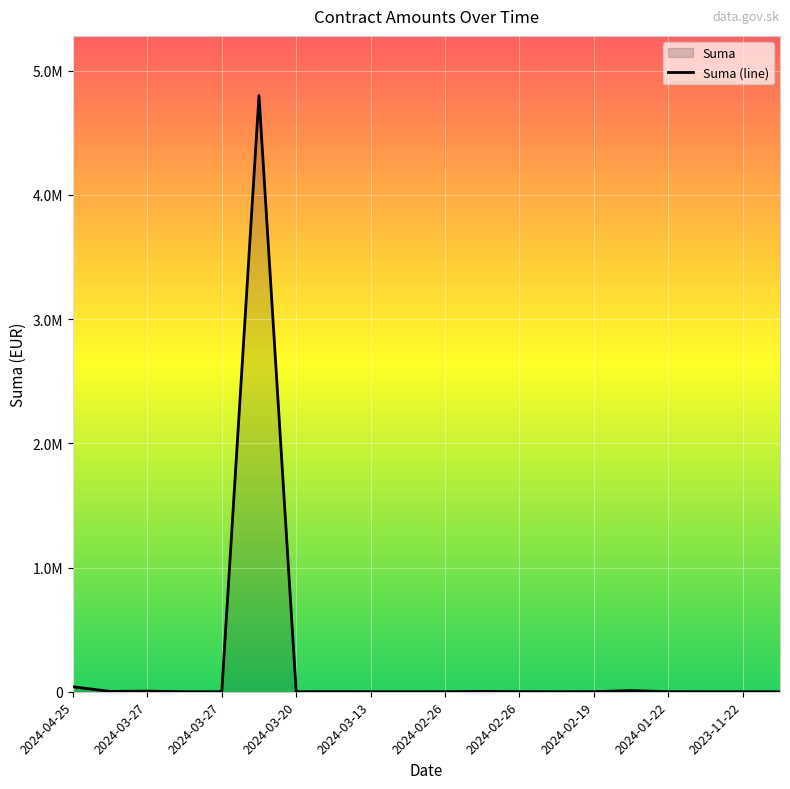

At which category does the data reach its first local valley?

2024-03-27